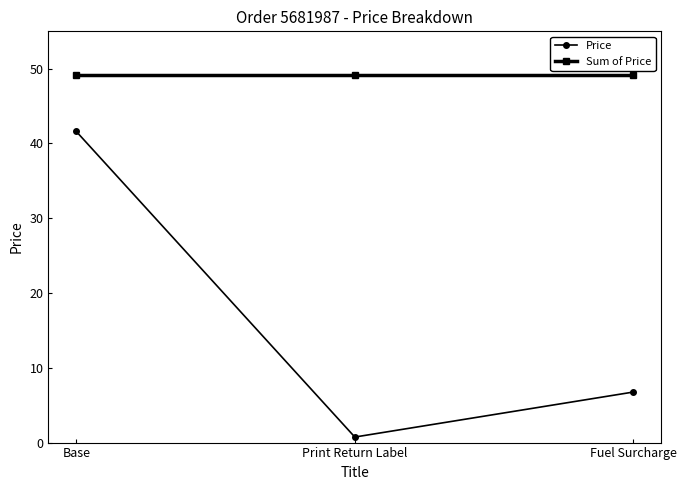

Does the chart display data point markers on the line(s)?

Yes